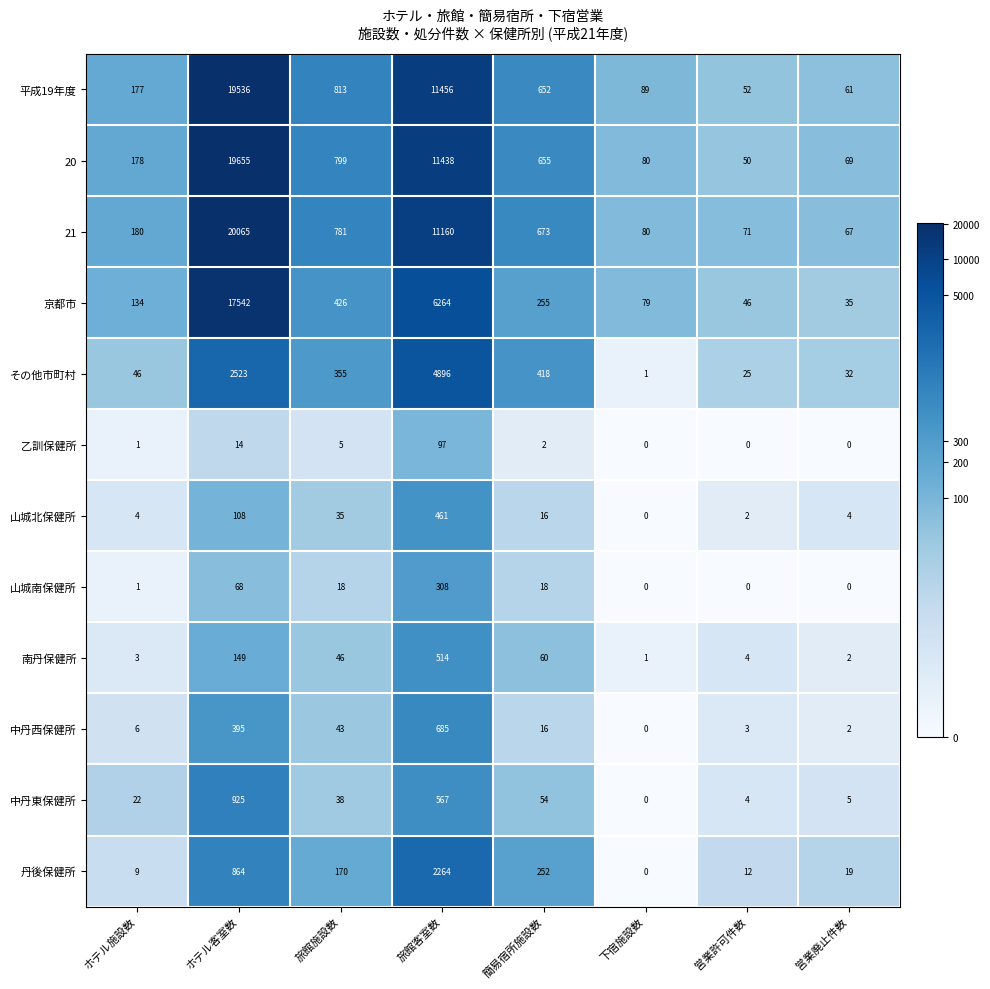

What is the total value across all series at 下宿施設数?

330